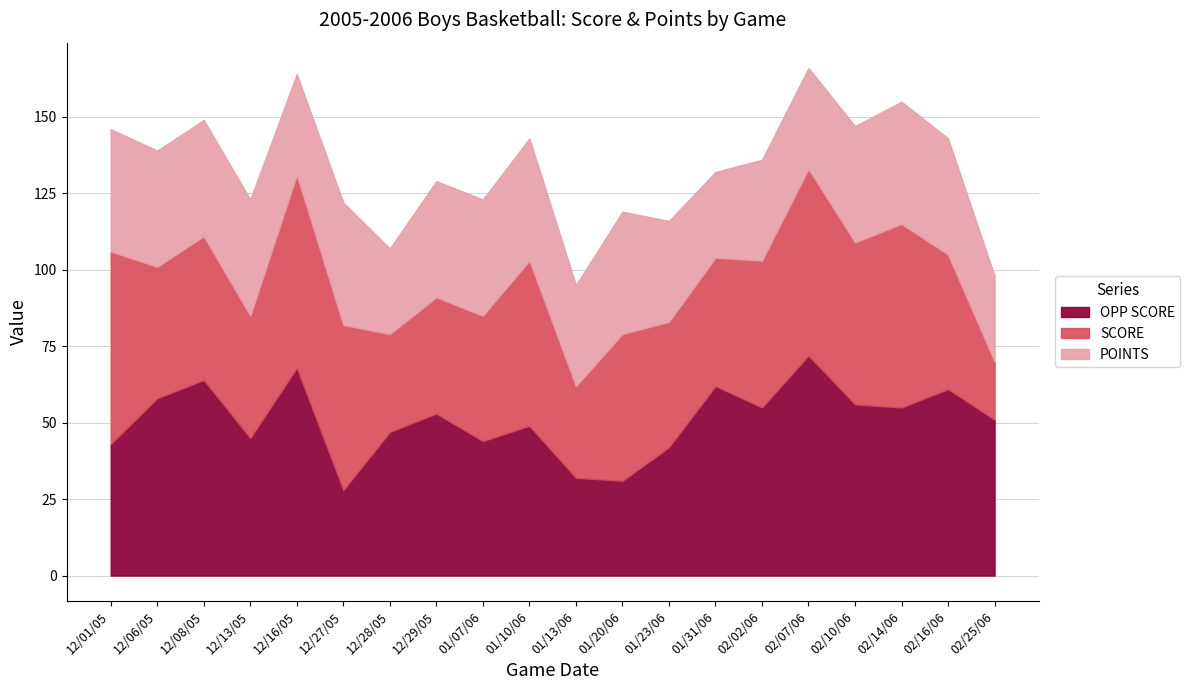

List the series in order of their peak value, lowest first.

POINTS, SCORE, OPP SCORE